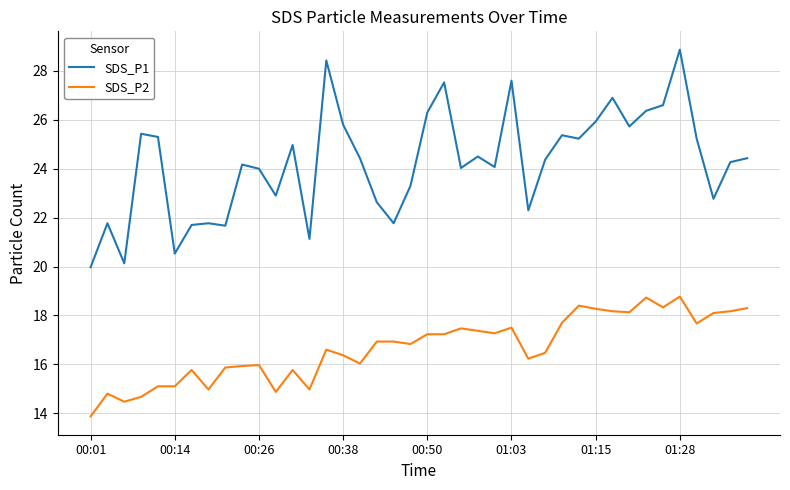

Which series has the largest total across all categories?

SDS_P1